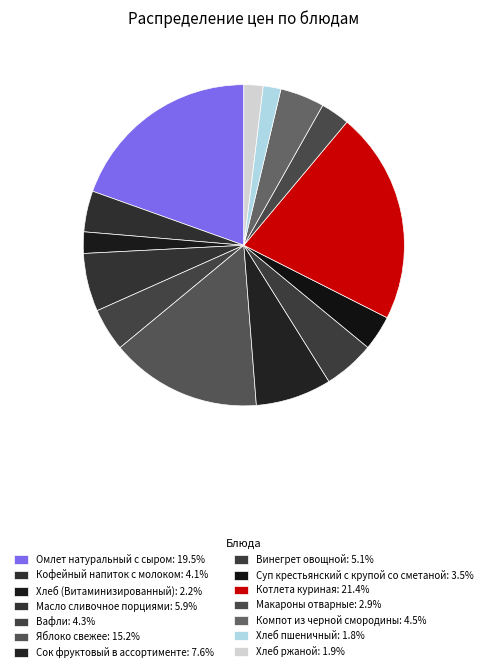

Which slice is the smallest?

Хлеб пшеничный